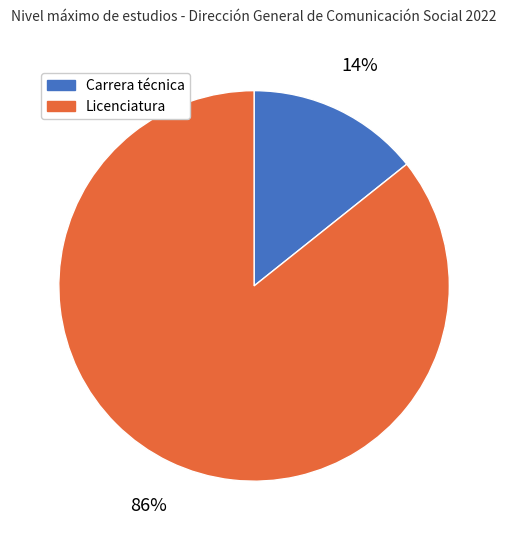

Which has a higher value, Carrera técnica or Licenciatura?

Licenciatura